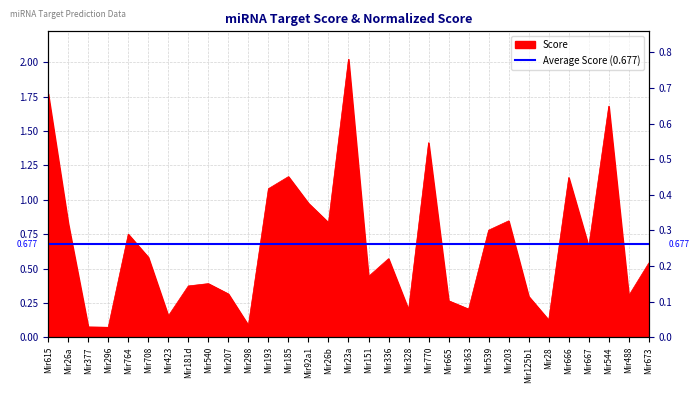

How many interior local valleys (lower than both neighbors) does the data have?

10